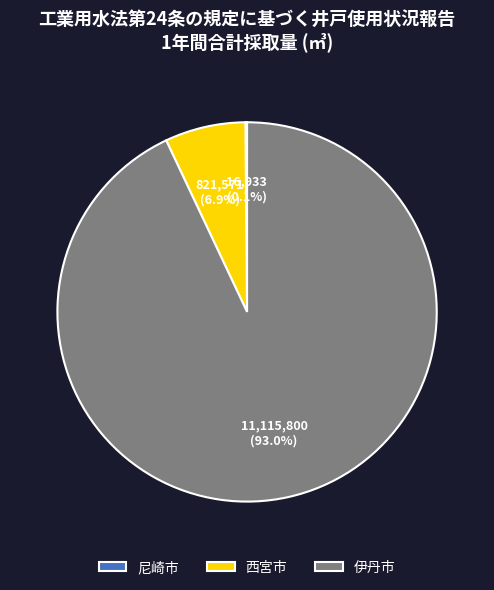

Is the sum of 西宮市 and 伊丹市 greater than half?

Yes